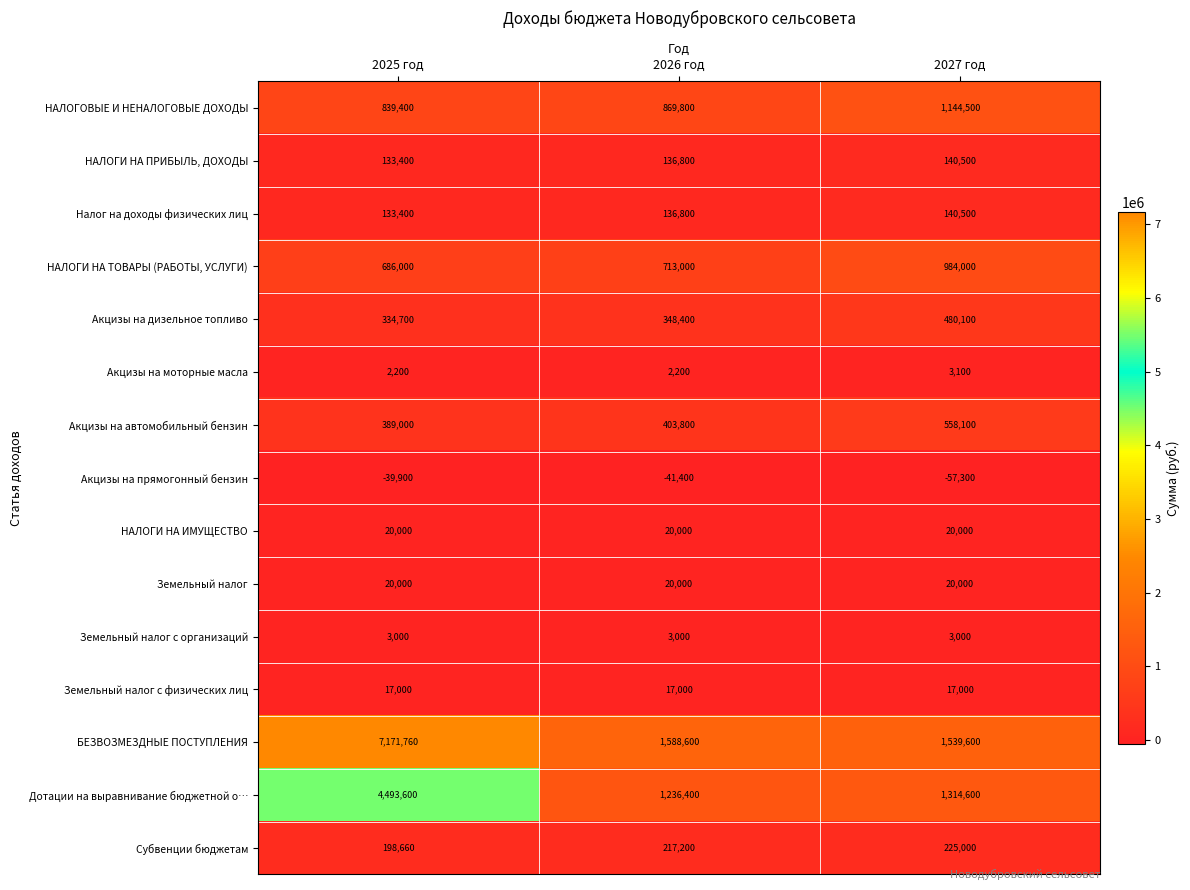

Count the number of data series in this chart.

15